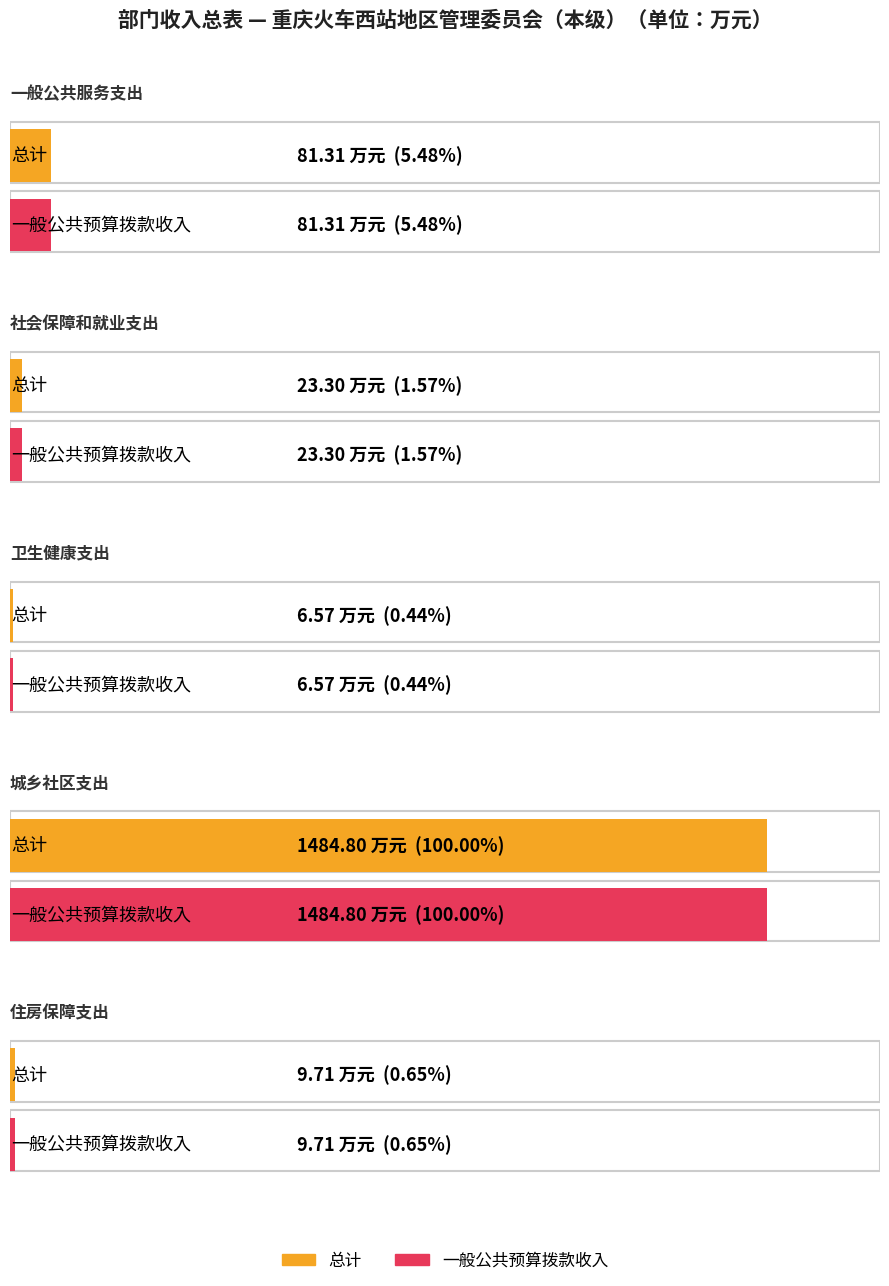

True or false: 总计 has a value of 81.3 at 一般公共服务支出.

True